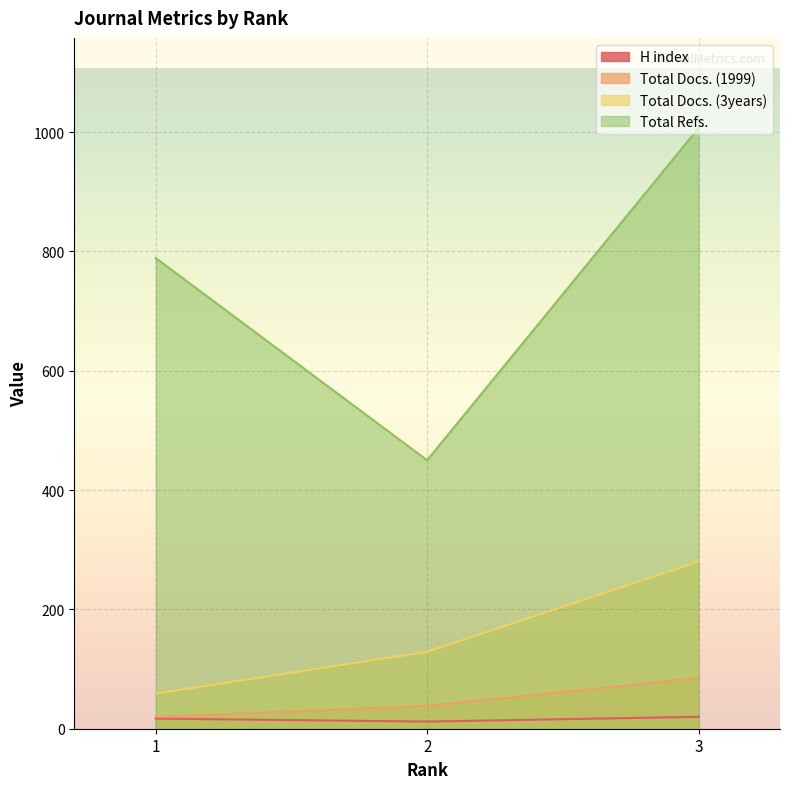

Does the chart display data point markers on the line(s)?

No